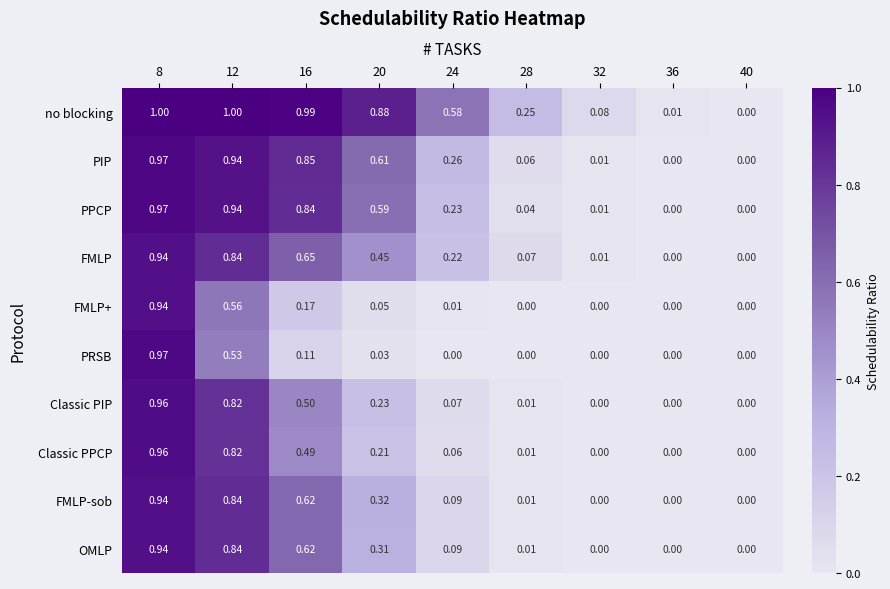

Which series has the largest total across all categories?

no blocking